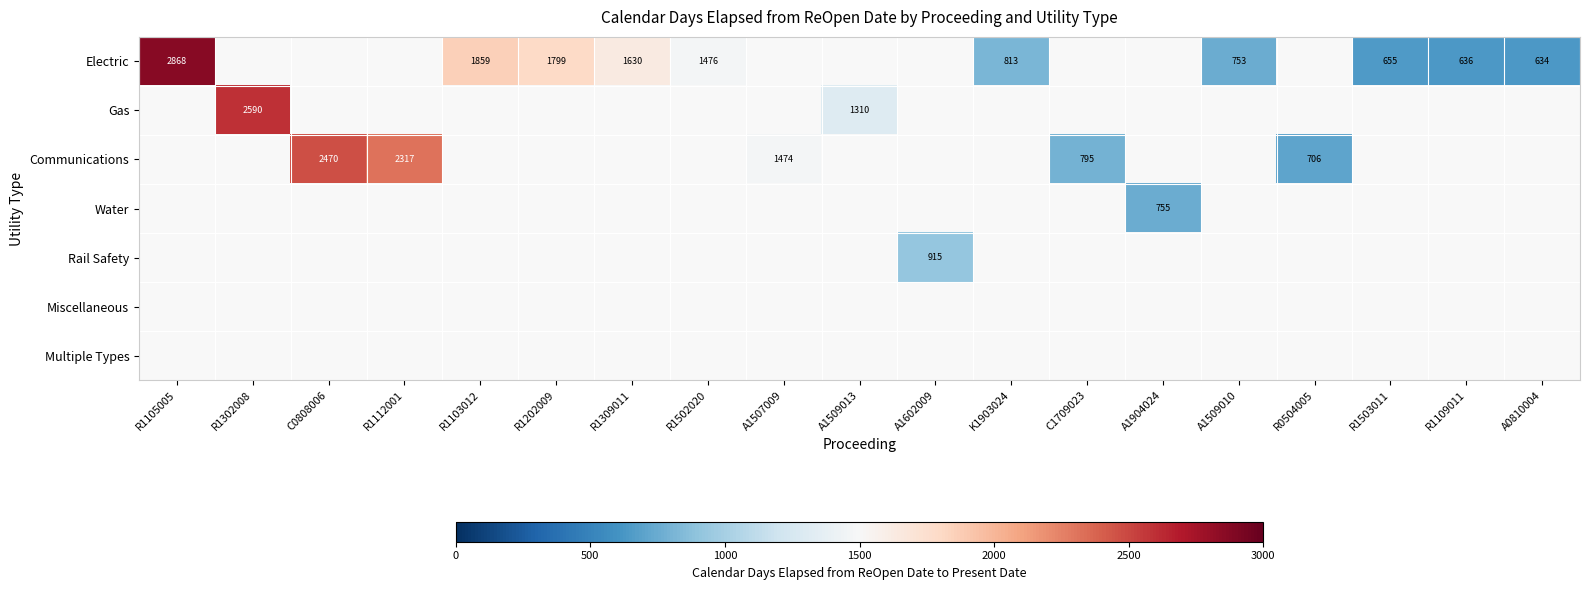

Is it true that Electric equals 634 at A0810004?

True